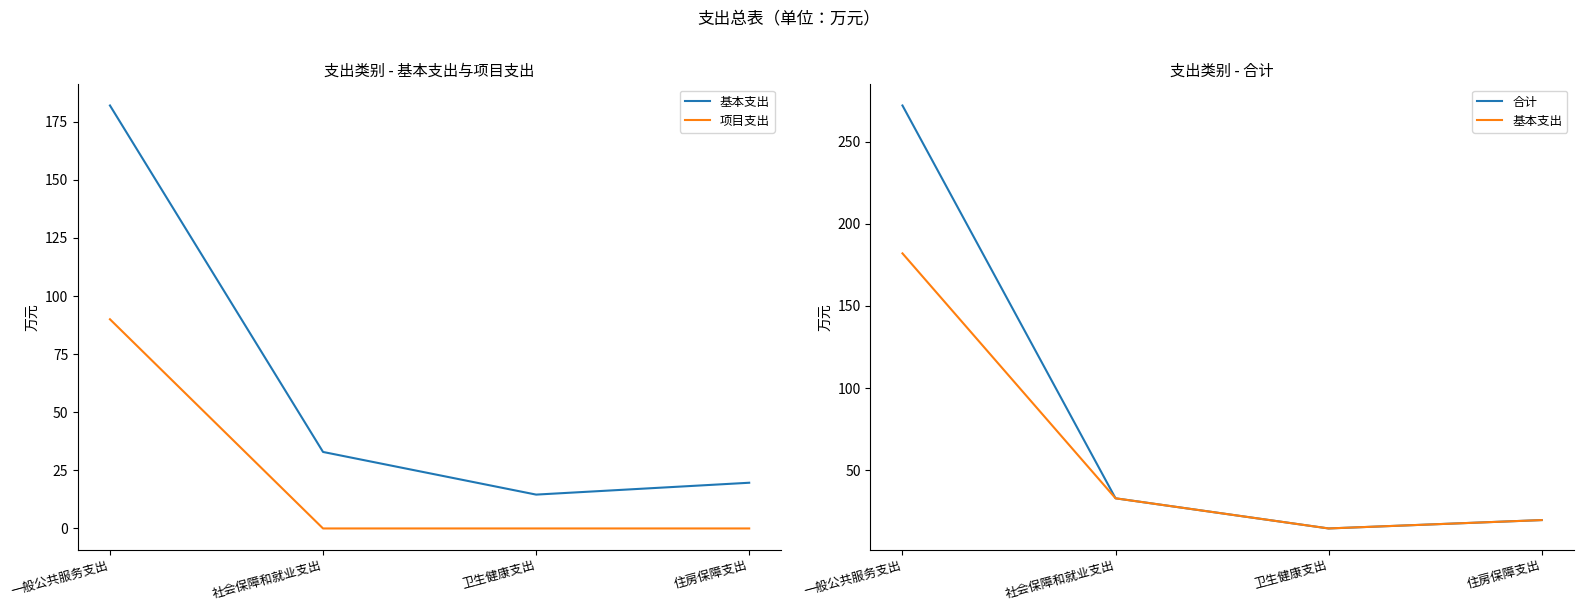

At how many categories does at least one series exceed 169?

1